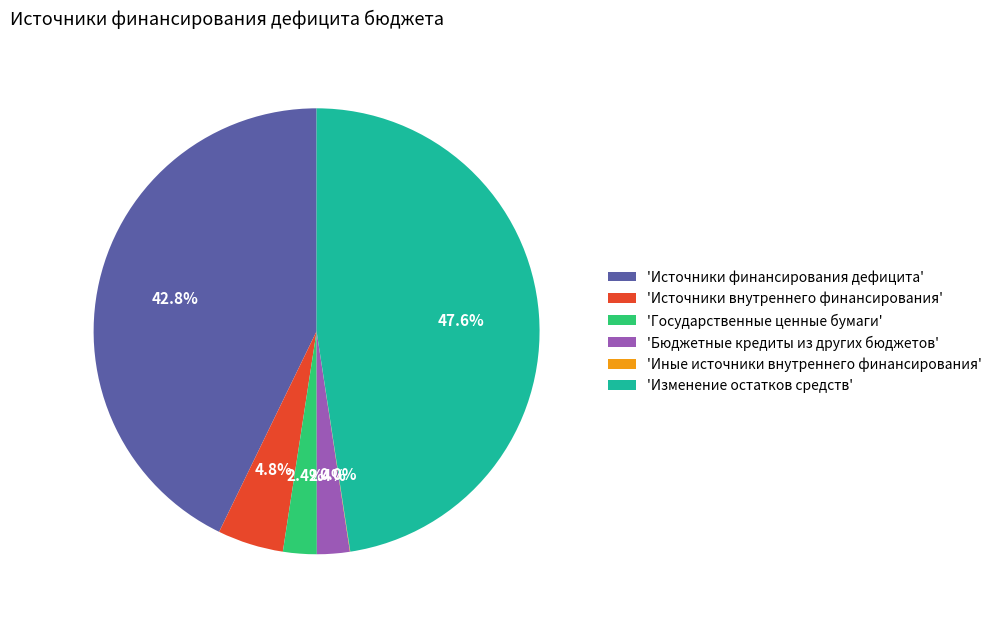

Is there a majority slice in this chart?

No